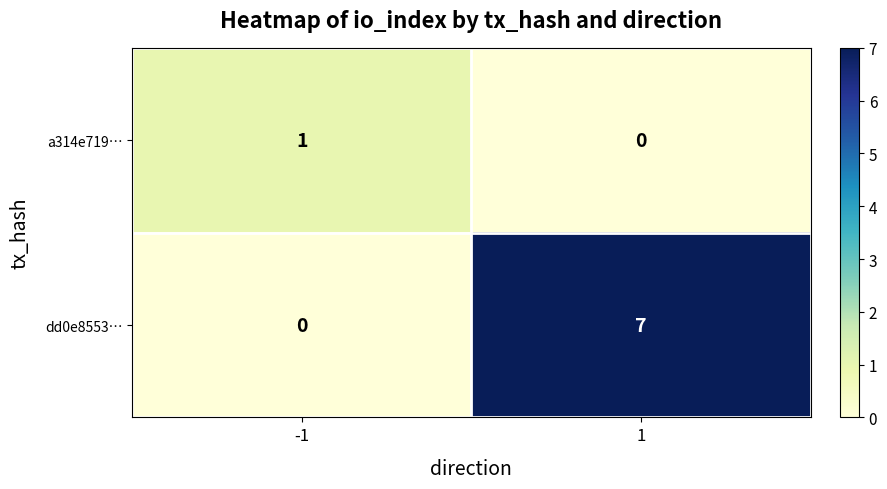

Reading right to left, what are all the values shown in this chart?

a314e719…: 0	1
dd0e8553…: 7	0